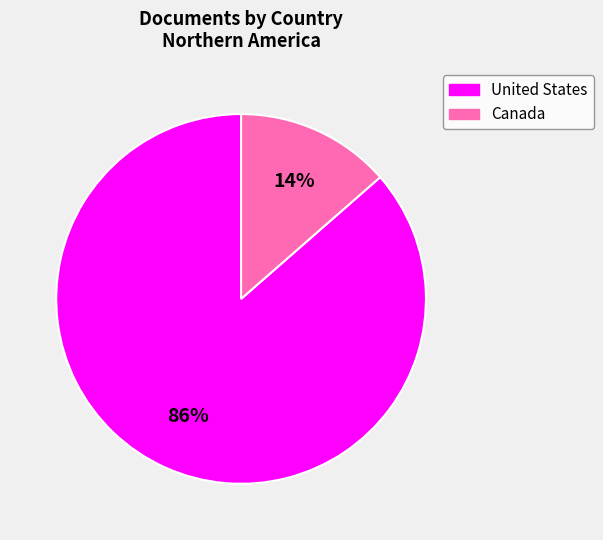

Which category has the biggest portion of the pie?

United States